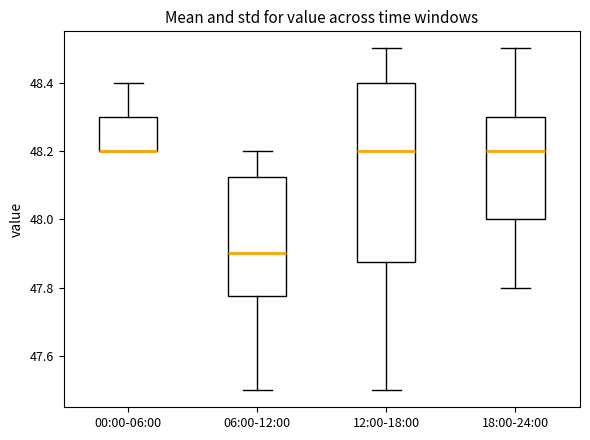

Reading left to right, transcribe this box plot: for each box, give where its median line is, the range the box spans, and where its two whiskers end, as read against the y-axis. The values are not printed on the chart, so give them approximately, as read against the axis.

00:00-06:00: median 48.20 (drawn on the box's lower edge), box 48.20 to 48.30, whiskers 48.20 to 48.40
06:00-12:00: median 47.90, box 47.78 to 48.12, whiskers 47.50 to 48.20
12:00-18:00: median 48.20, box 47.88 to 48.40, whiskers 47.50 to 48.50
18:00-24:00: median 48.20, box 48.00 to 48.30, whiskers 47.80 to 48.50